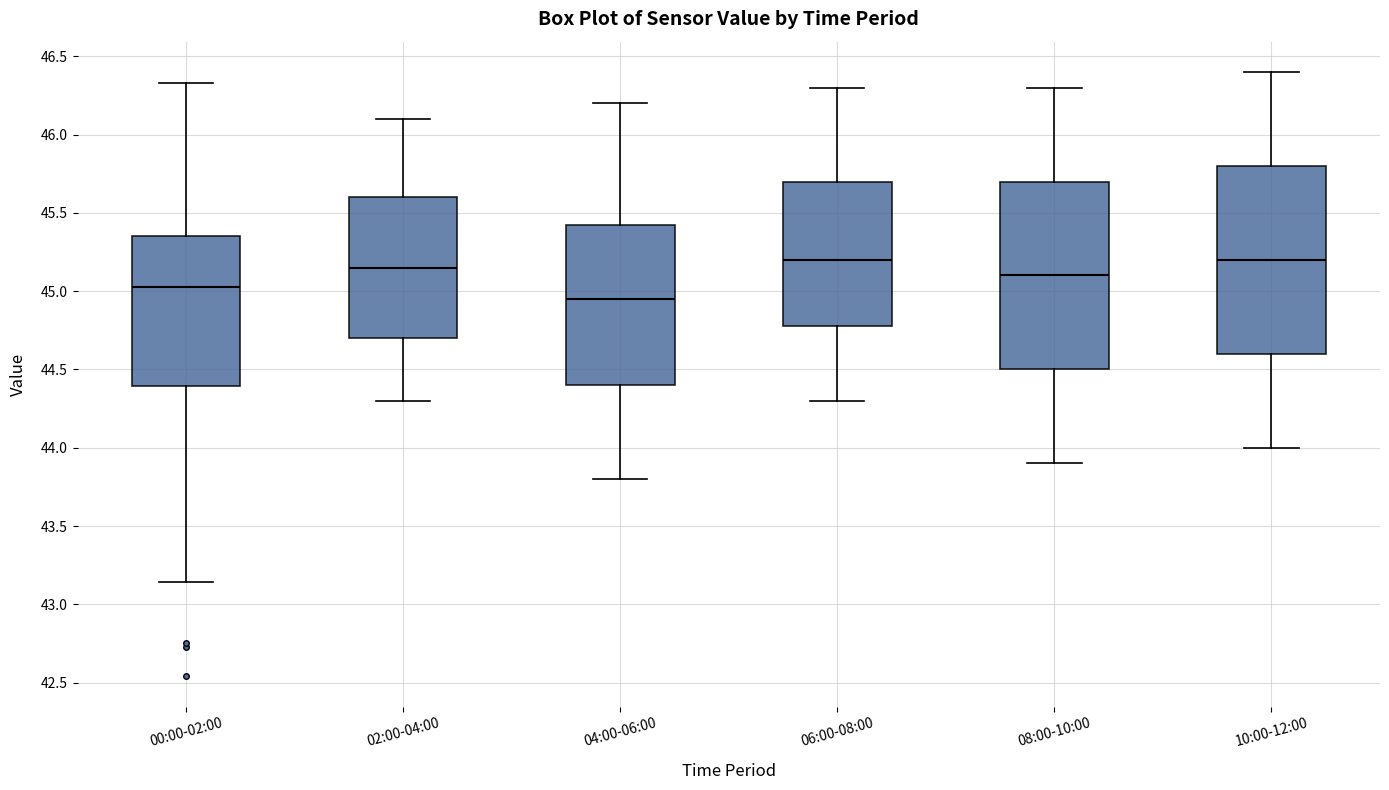

Where does the median line of the box for 10:00-12:00 sit on the y-axis? The values are not printed on the chart, so give them approximately, as read against the axis.

45.20